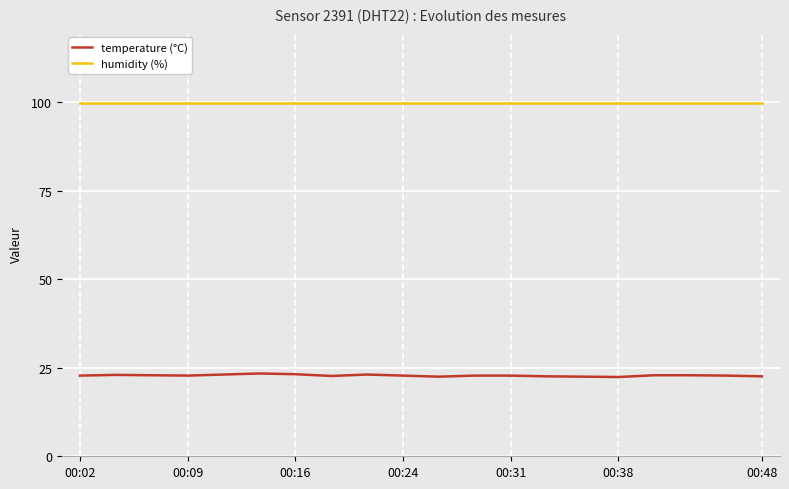

What is the highest value of the humidity (%) series?

99.9